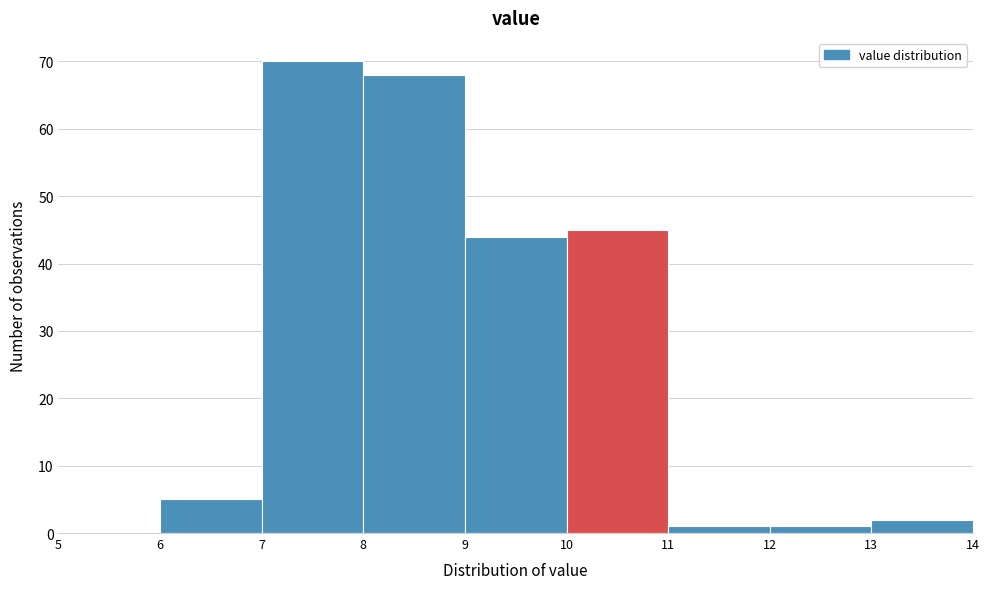

Reading left to right, list every bar in this chart as the range it spans on the x-axis followed by its height. The values are not printed on the chart, so give them approximately, as read against the axis.

5 to 6: 0
6 to 7: 5
7 to 8: 70
8 to 9: 68
9 to 10: 44
10 to 11: 45
11 to 12: 1
12 to 13: 1
13 to 14: 2